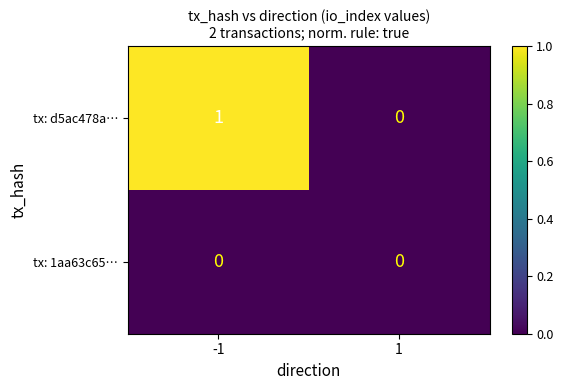

Which series has the largest range (max minus min)?

tx: d5ac478a…